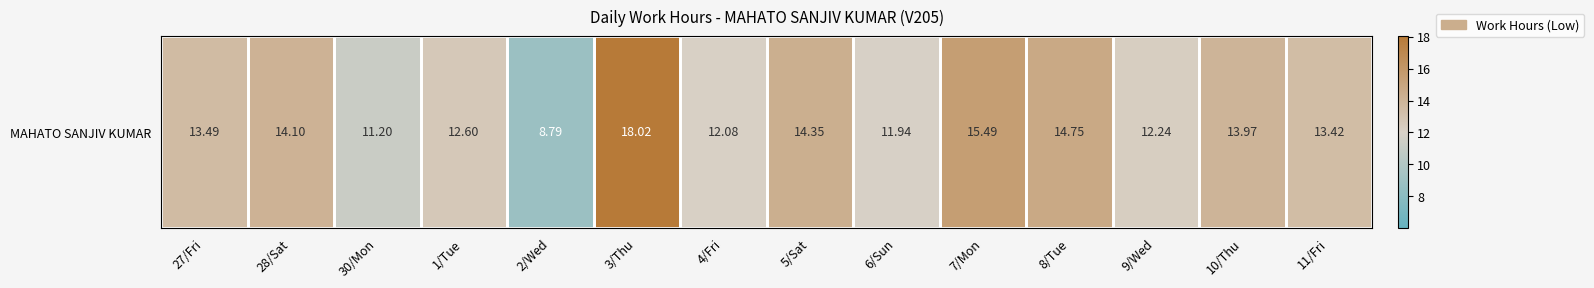

Reading left to right, extract all data points from this chart.

13.5	14.1	11.2	12.6	8.8	18.0	12.1	14.3	11.9	15.5	14.8	12.2	14.0	13.4